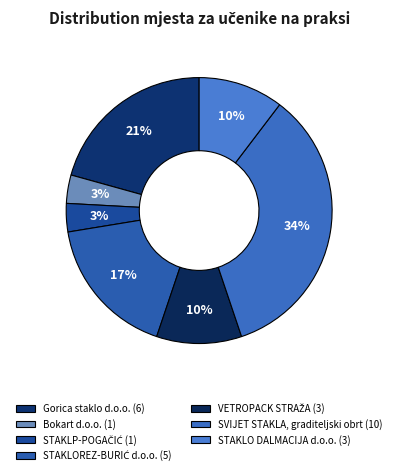

What percentage is the Gorica staklo d.o.o. slice, to the nearest percent?

21%